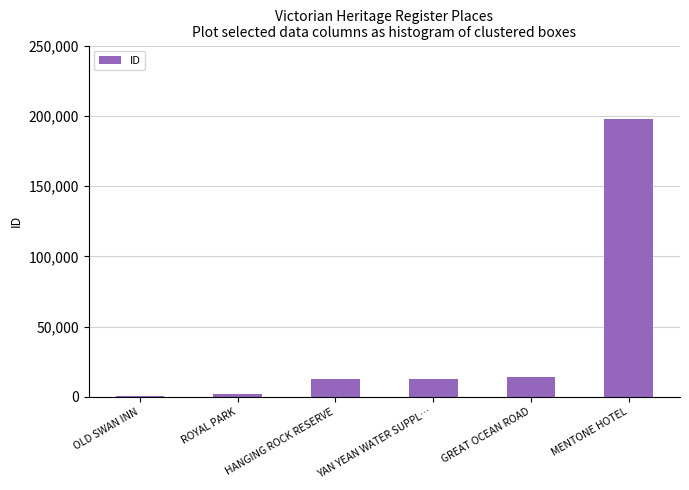

Which category has the highest value across all series?

MENTONE HOTEL